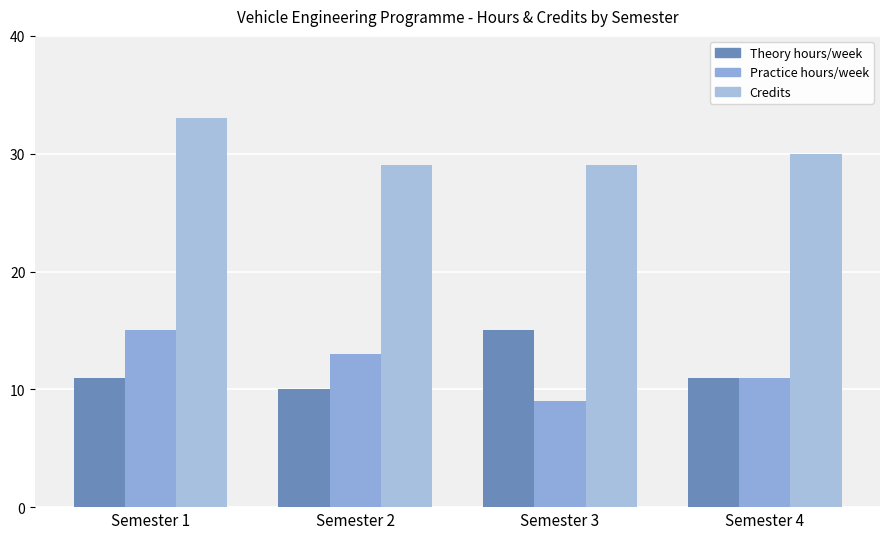

The Credits series shows 30 at Semester 4. True or false?

True